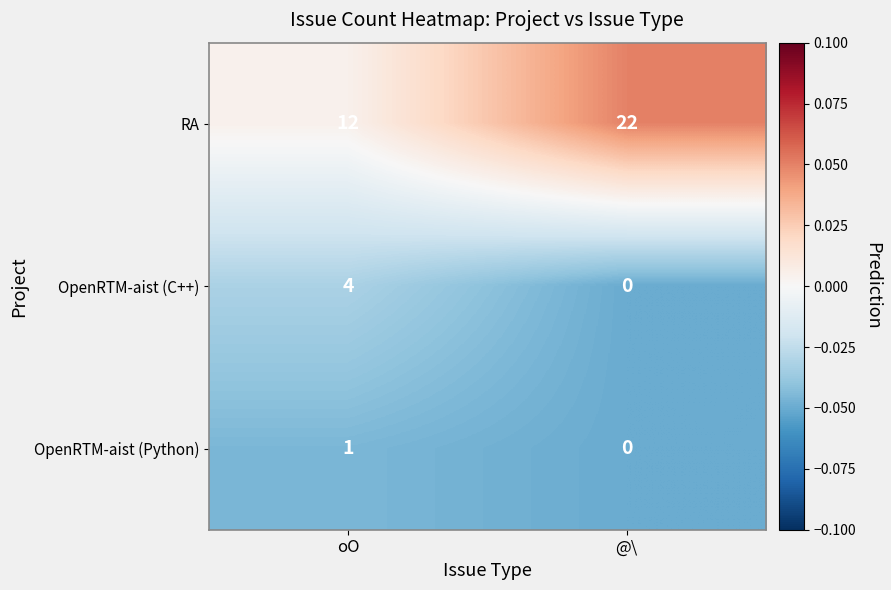

How many series are shown in this chart?

3